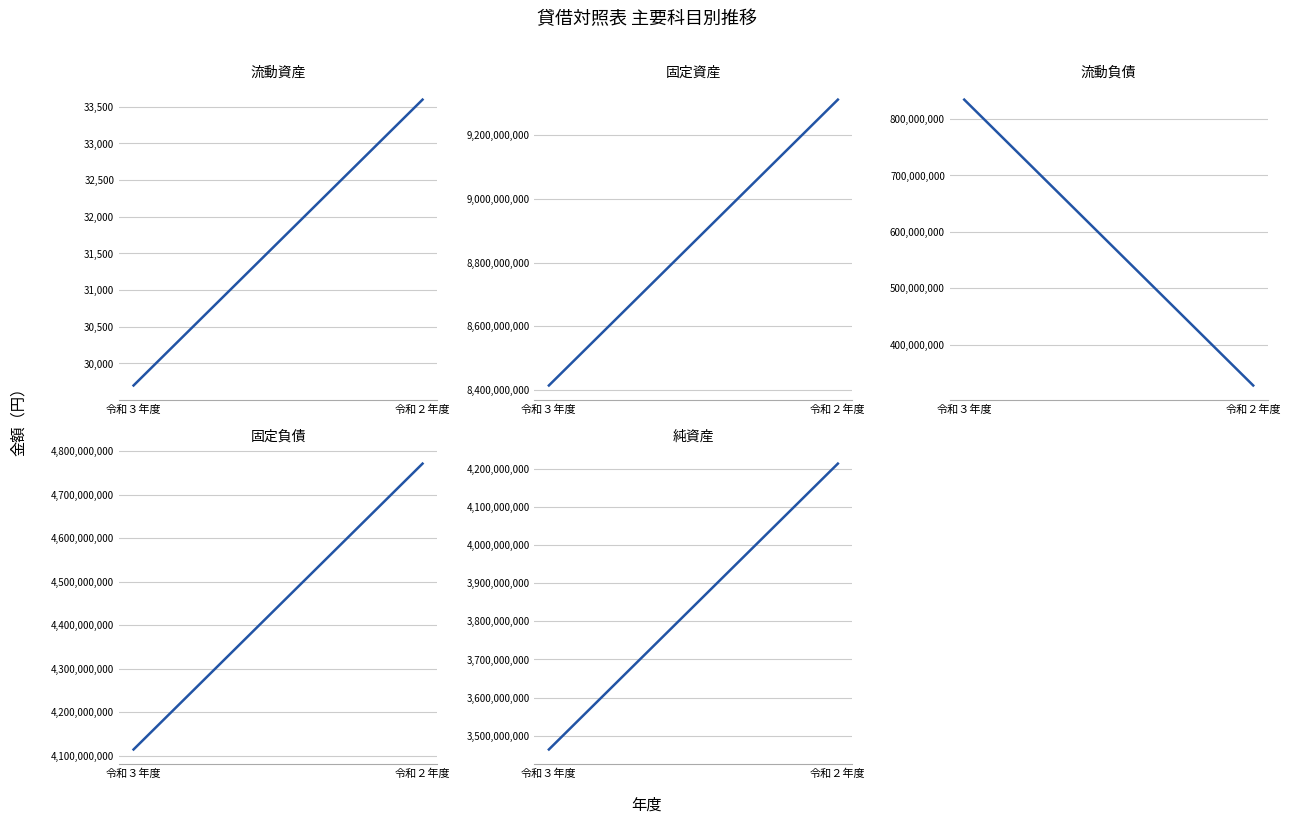

Reading left to right, transcribe all the data shown in this chart.

流動資産: 令和３年度=29700	令和２年度=33598
固定資産: 令和３年度=8413154940	令和２年度=9312756429
流動負債: 令和３年度=834507078	令和２年度=327565741
固定負債: 令和３年度=4114925045	令和２年度=4771050824
純資産: 令和３年度=3463752517	令和２年度=4214173462